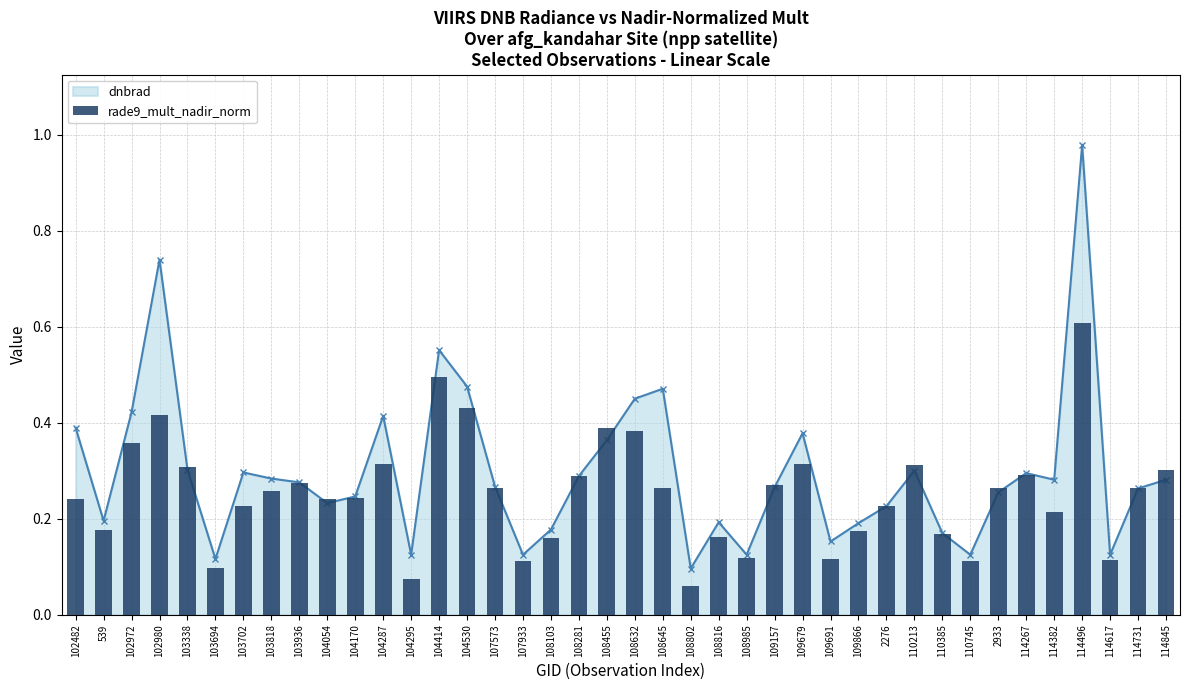

How many values are between 0 and 1?

40